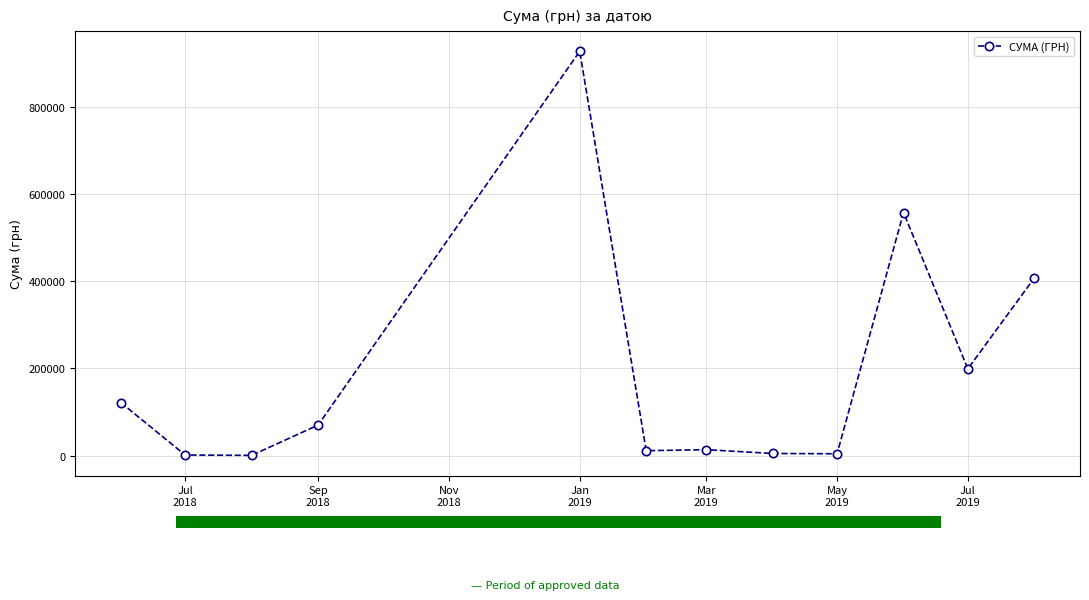

What is the greatest value displayed?

927060.7